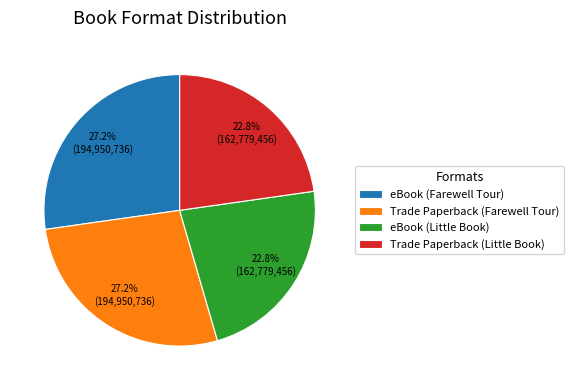

How many slices are in this pie chart?

4